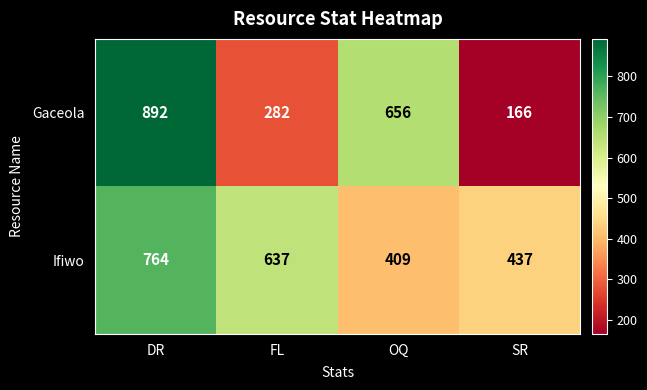

How many data points does each series have?

4